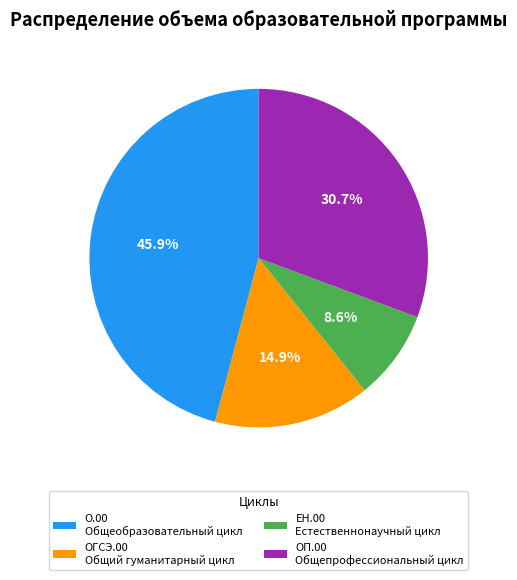

Is the sum of ОП.00 Общепрофессиональный цикл and О.00 Общеобразовательный цикл greater than half?

Yes